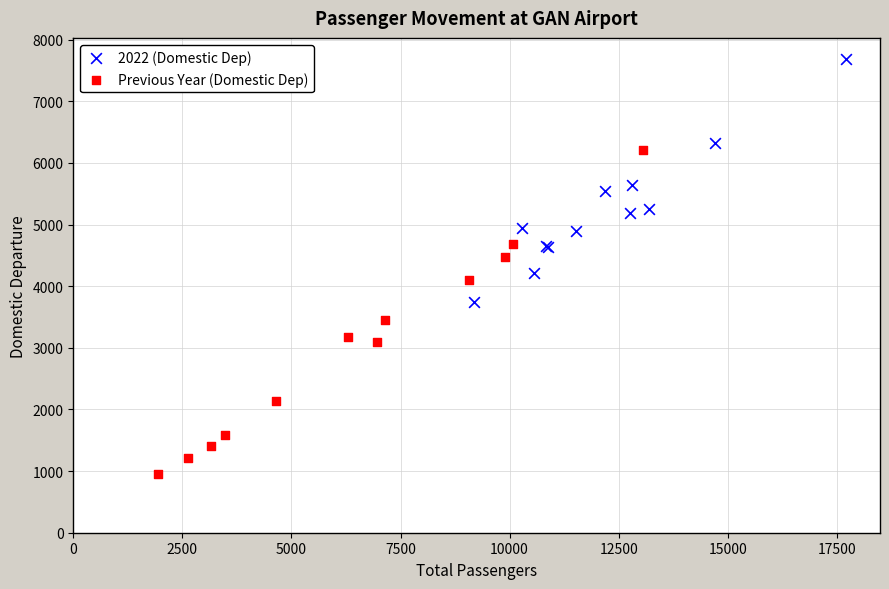

Which series reaches the maximum Y coordinate?

2022 (Domestic Dep)